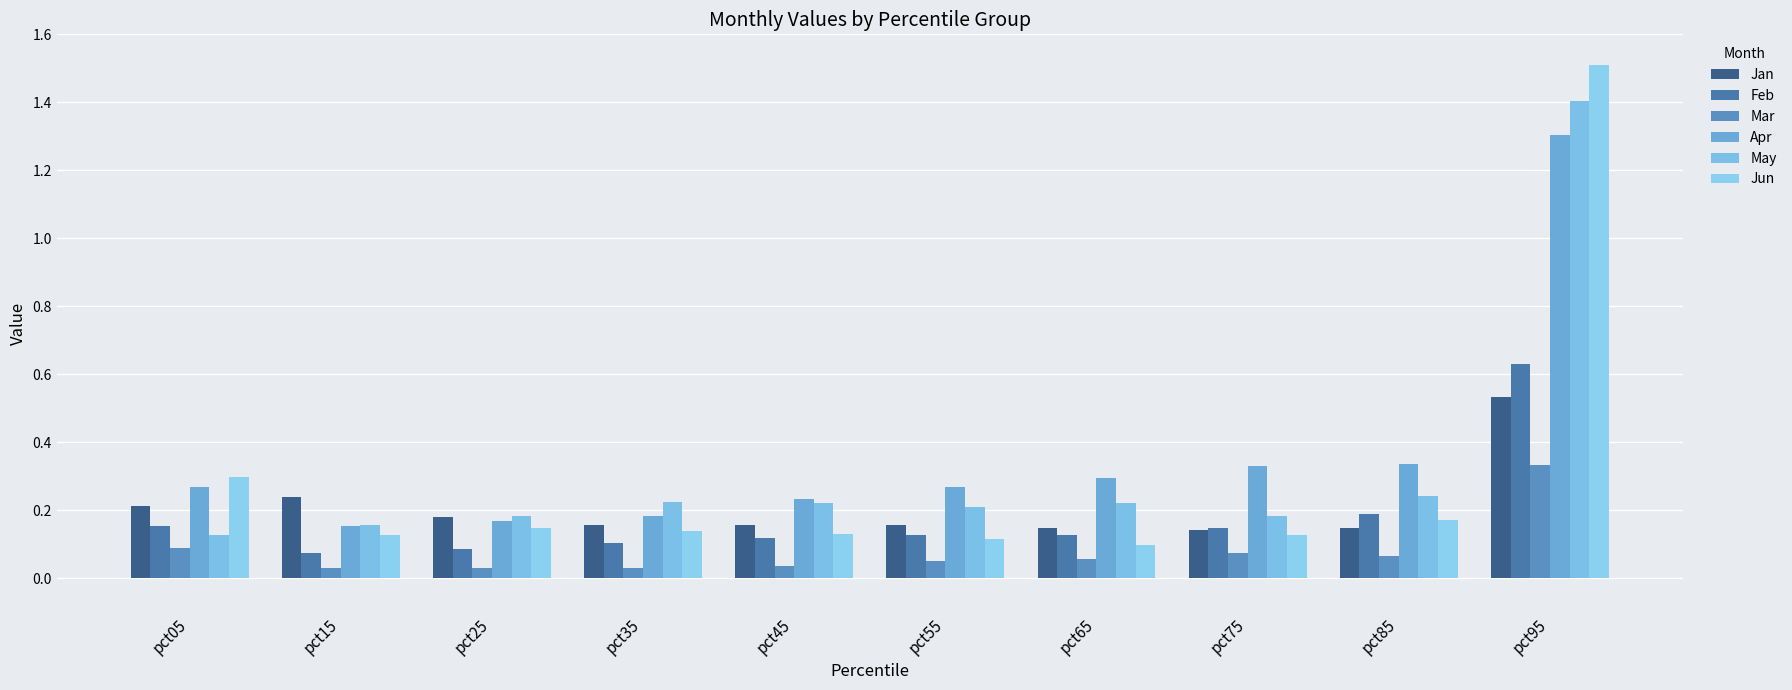

What is the difference between the maximum and second lowest values in the Jan series?

0.4